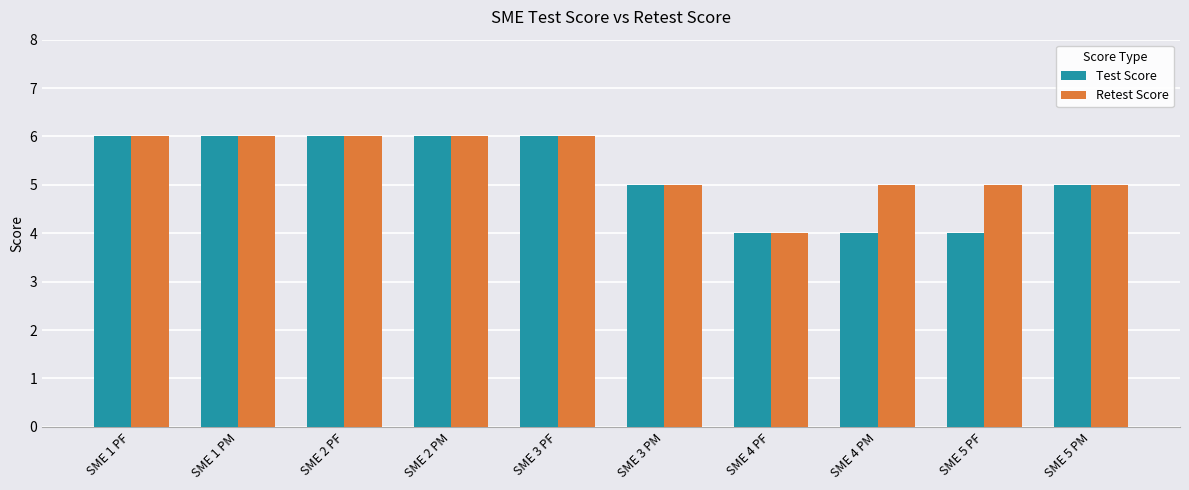

The Retest Score series shows 5 at SME 4 PM. True or false?

True